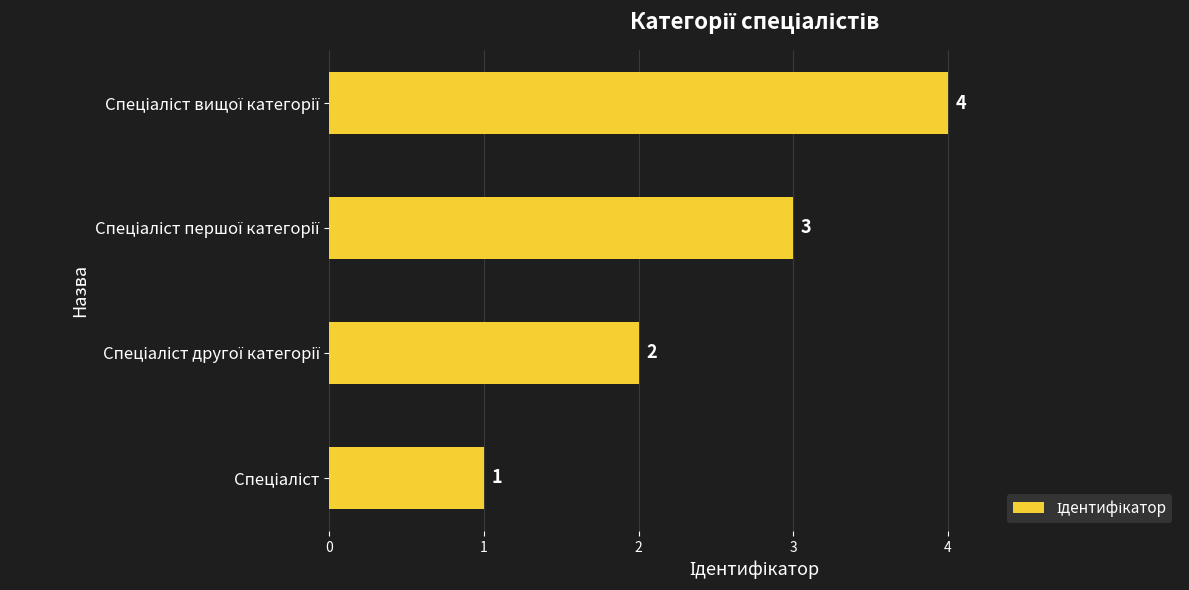

Count the values in the range 2 to 4.

3